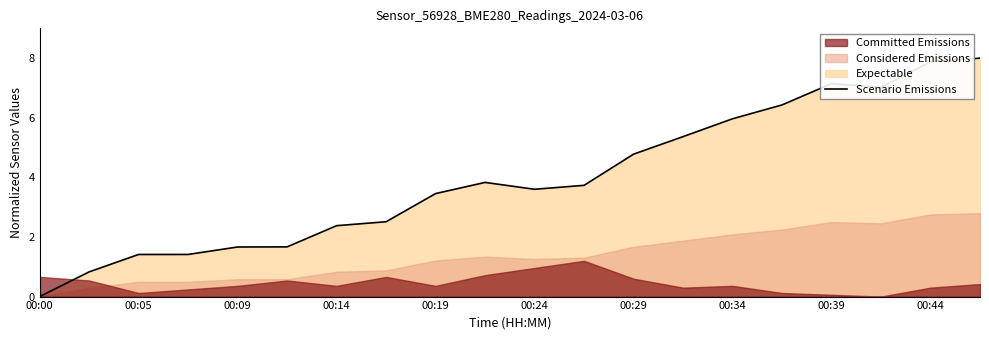

What is the label of the 19th point from the right?

00:05